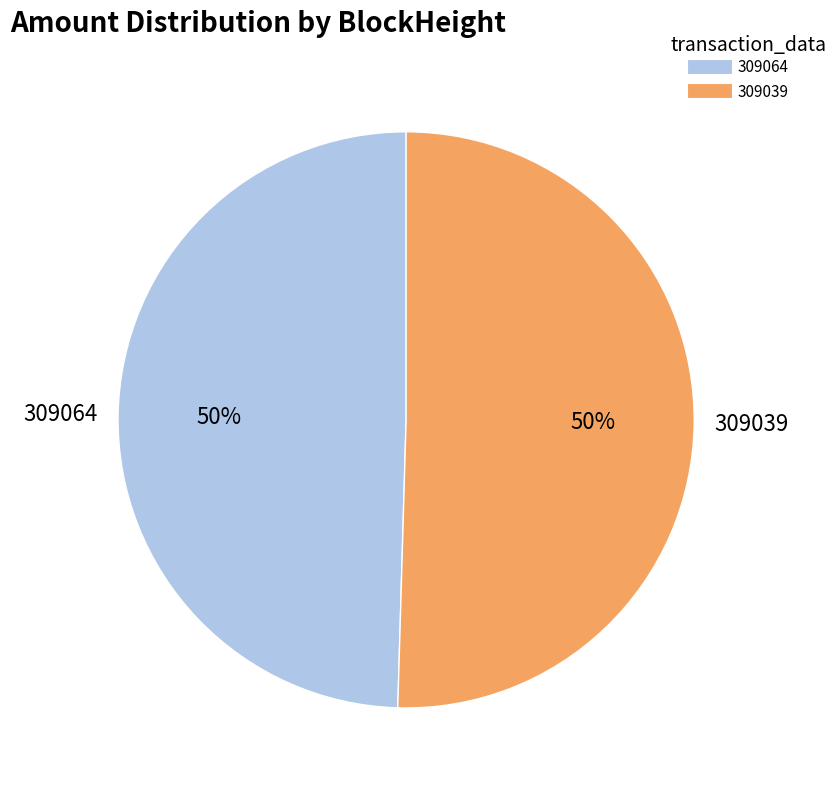

Which category accounts for the majority?

309039